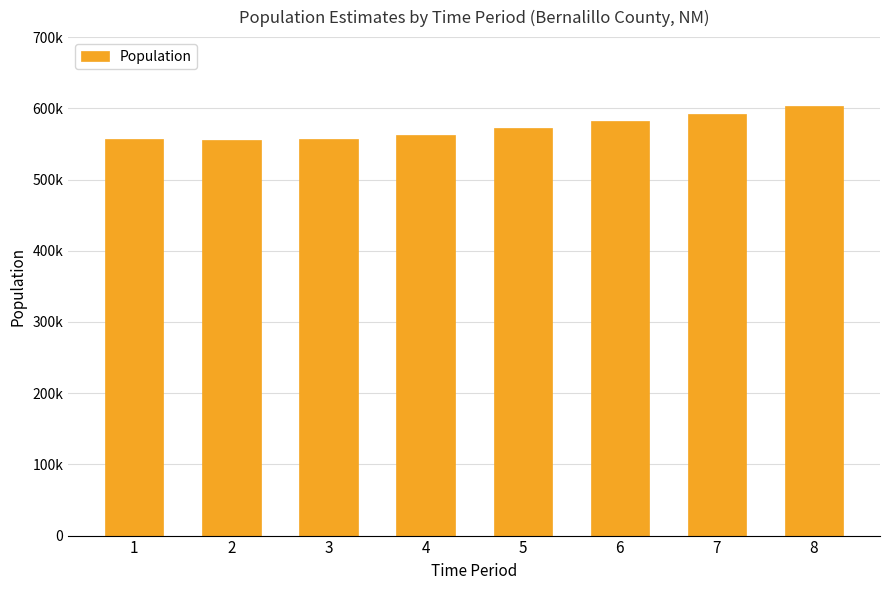

What is the greatest value displayed?

603562